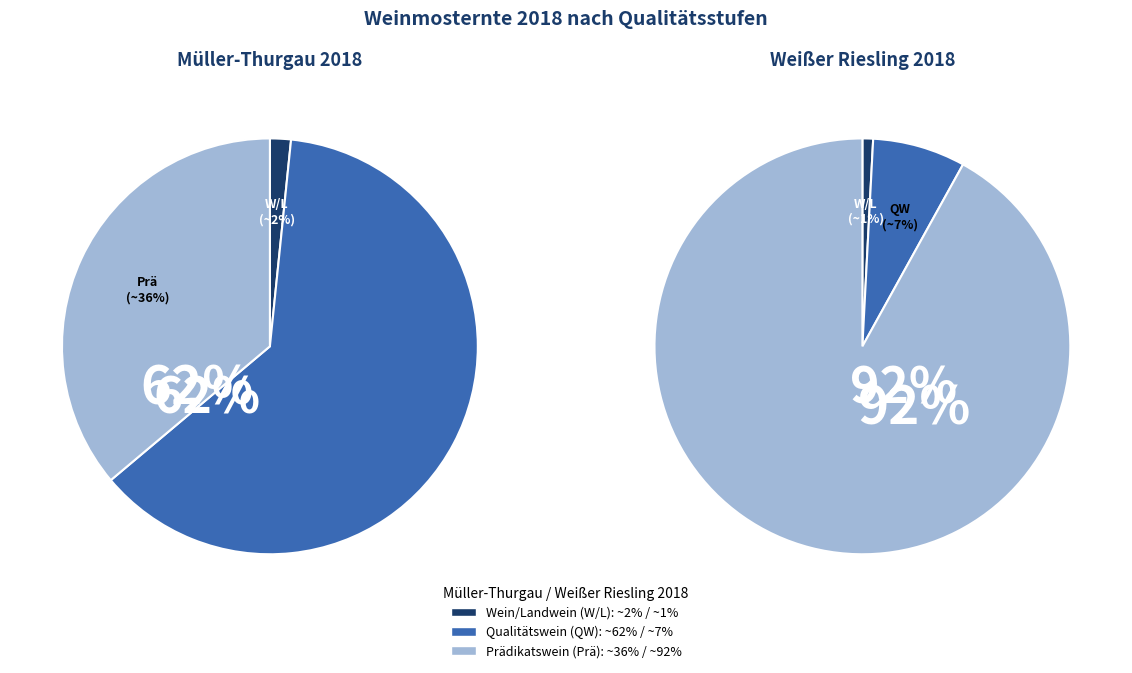

To the nearest percent, what portion does Qualitätswein represent?

62%